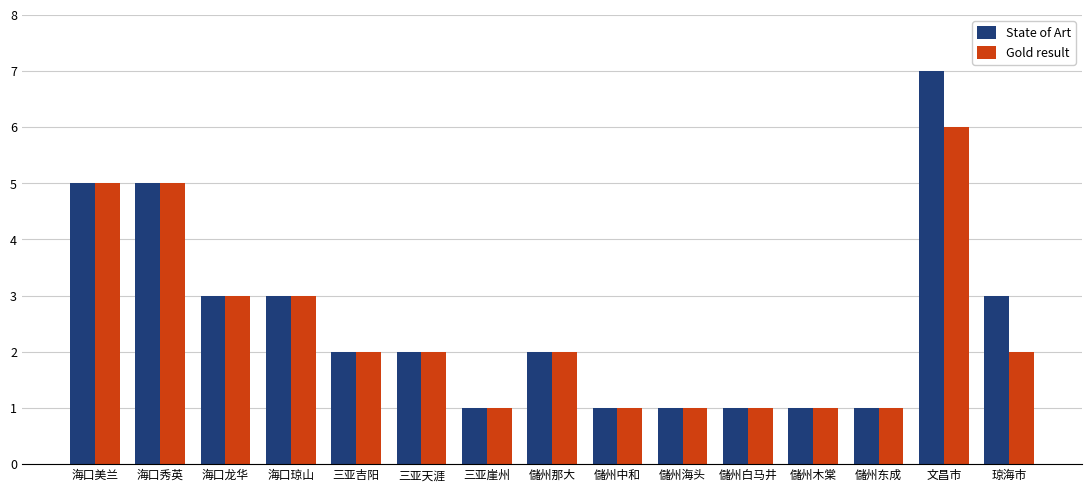

How many Gold result values are between 1 and 3?

12